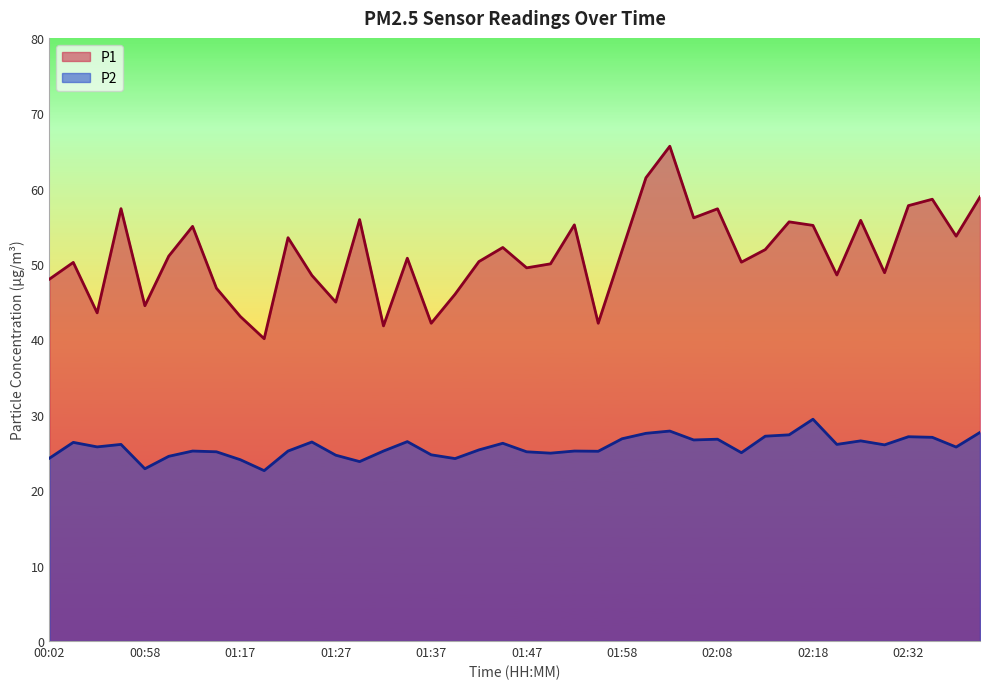

Rank the series by their maximum value, from highest to lowest.

P1, P2